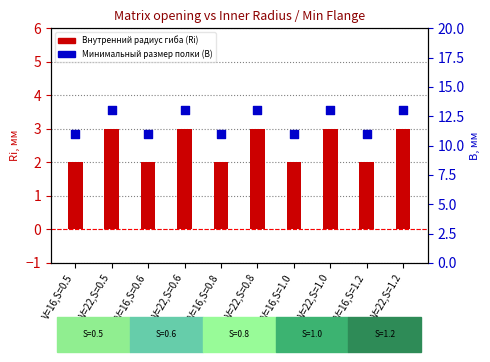

Which series contains the lowest Y value?

Внутренний радиус гиба (Ri)